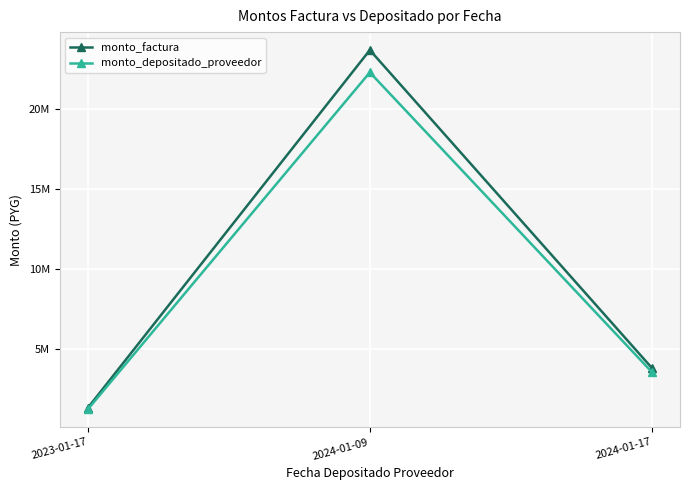

What is the value of the monto_depositado_proveedor point at the 1st from the left?

1206940